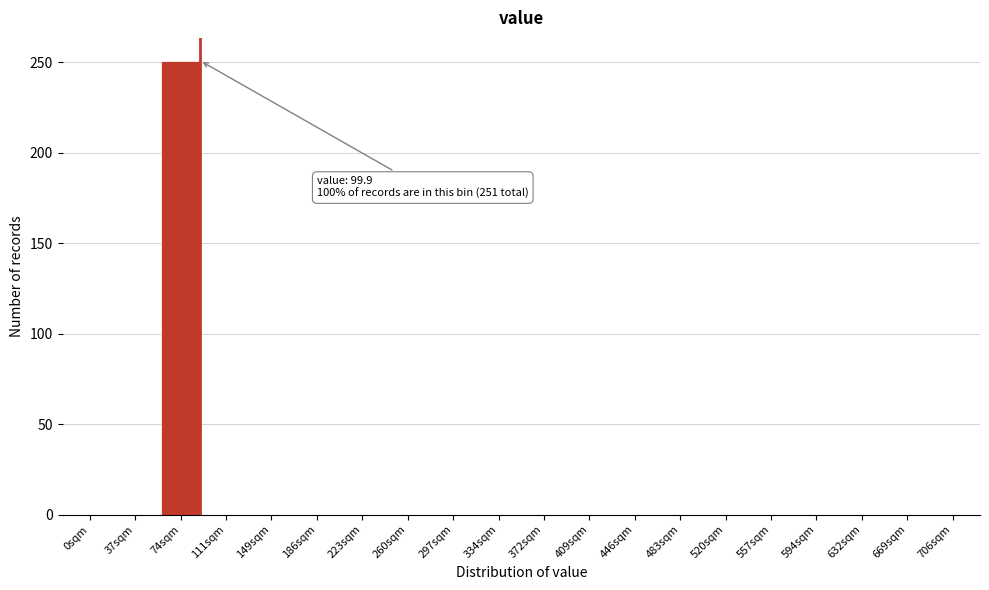

Reading left to right, what are all the values shown in this chart?

0sqm=0	37sqm=0	74sqm=251	111sqm=0	149sqm=0	186sqm=0	223sqm=0	260sqm=0	297sqm=0	334sqm=0	372sqm=0	409sqm=0	446sqm=0	483sqm=0	520sqm=0	557sqm=0	594sqm=0	632sqm=0	669sqm=0	706sqm=0